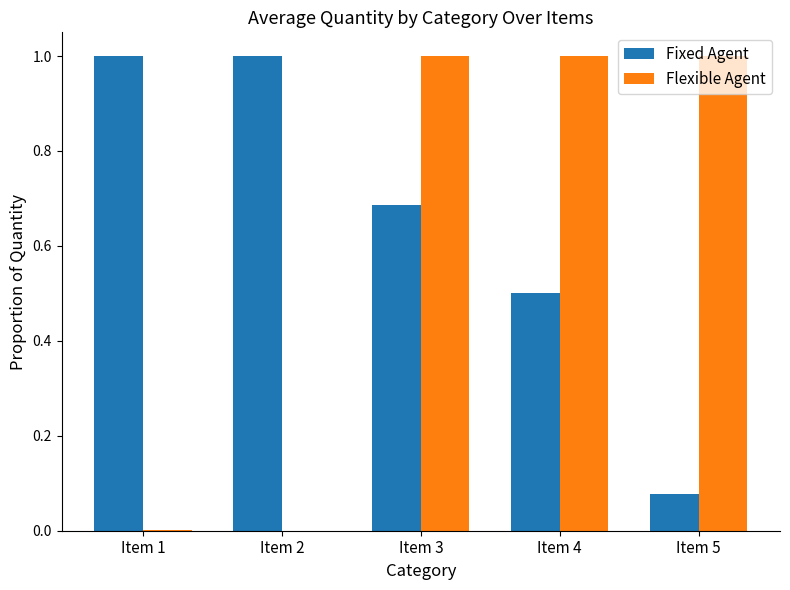

True or false: Flexible Agent has a value of 0.0 at Item 2.

True